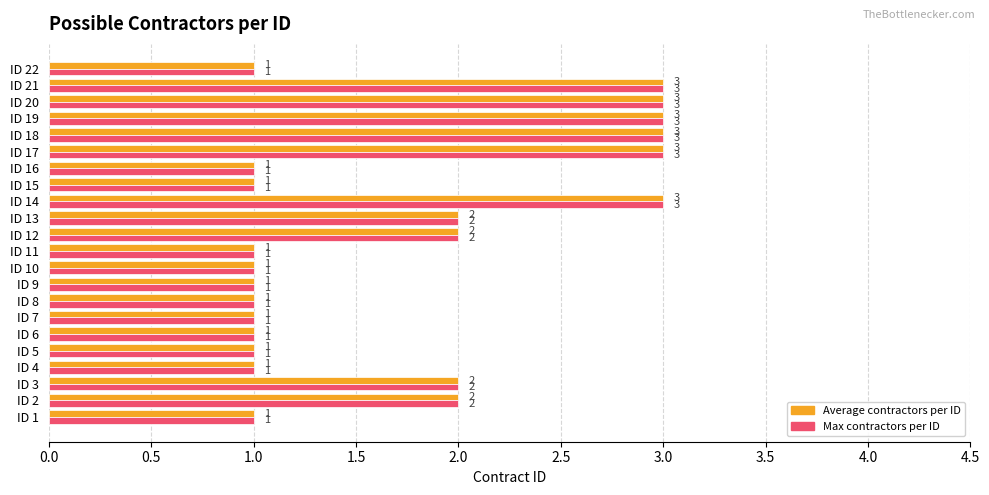

What is the total value across all series at ID 14?

6